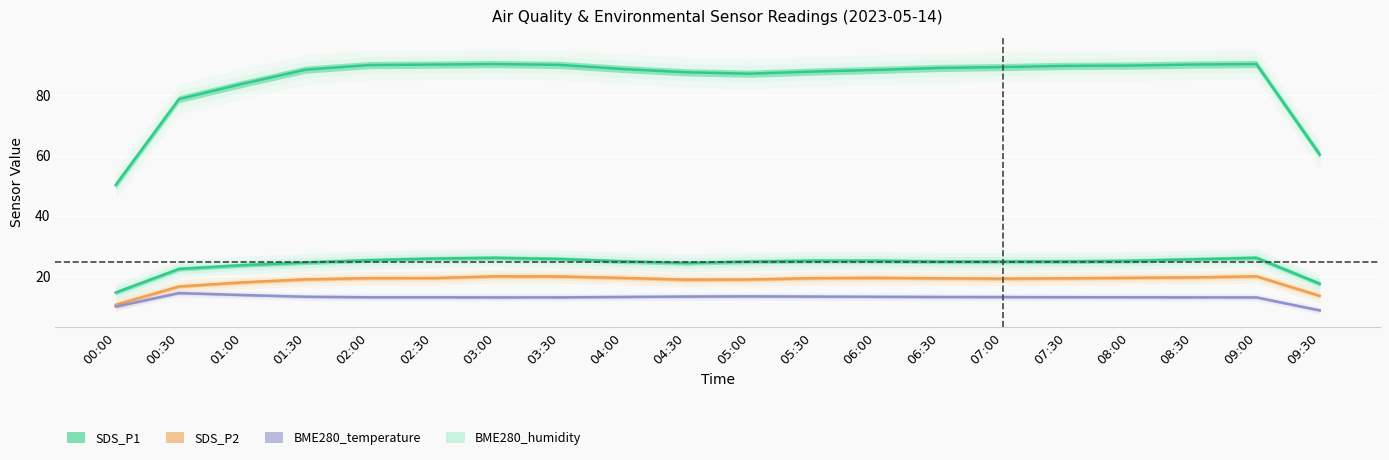

True or false: BME280_humidity has a value of 84.6 at 00:00.

False